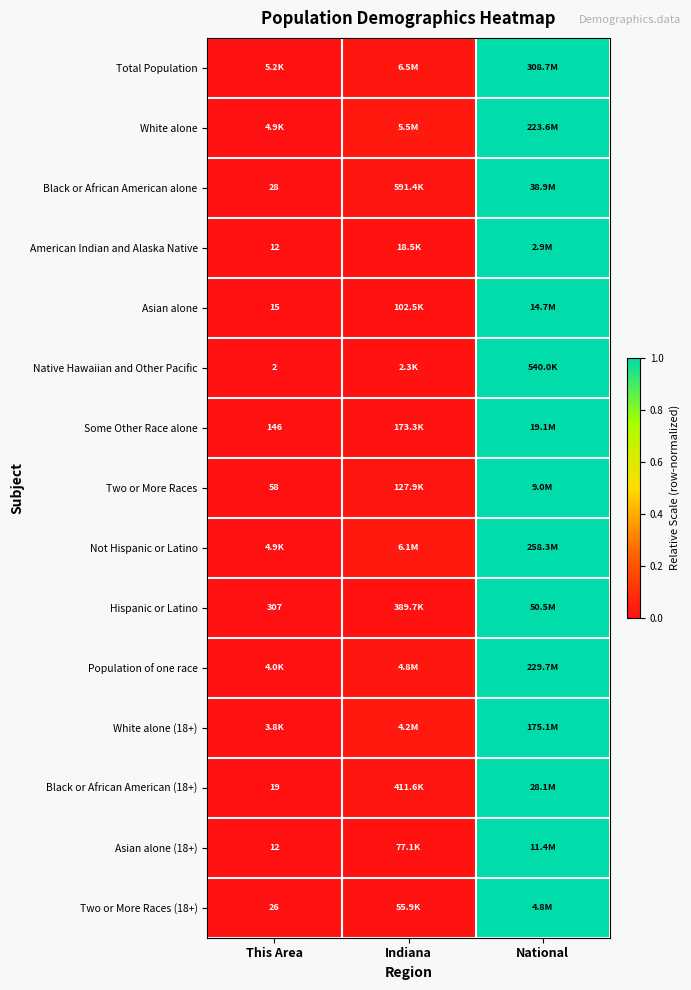

List the labels in order of Black or African American (18+) value, smallest first.

This Area, Indiana, National